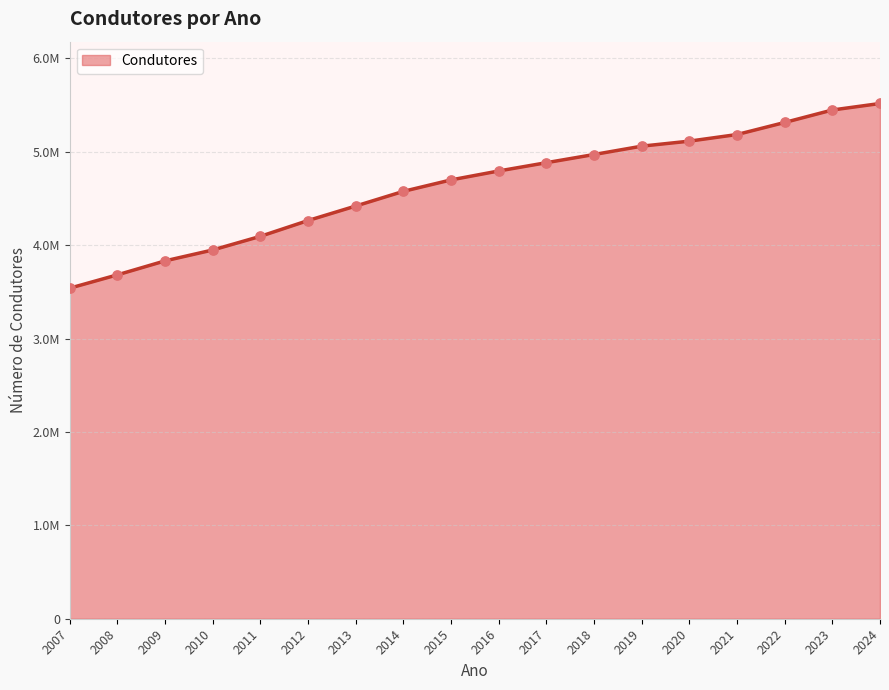

Between 2007 and 2015, which is larger?

2015